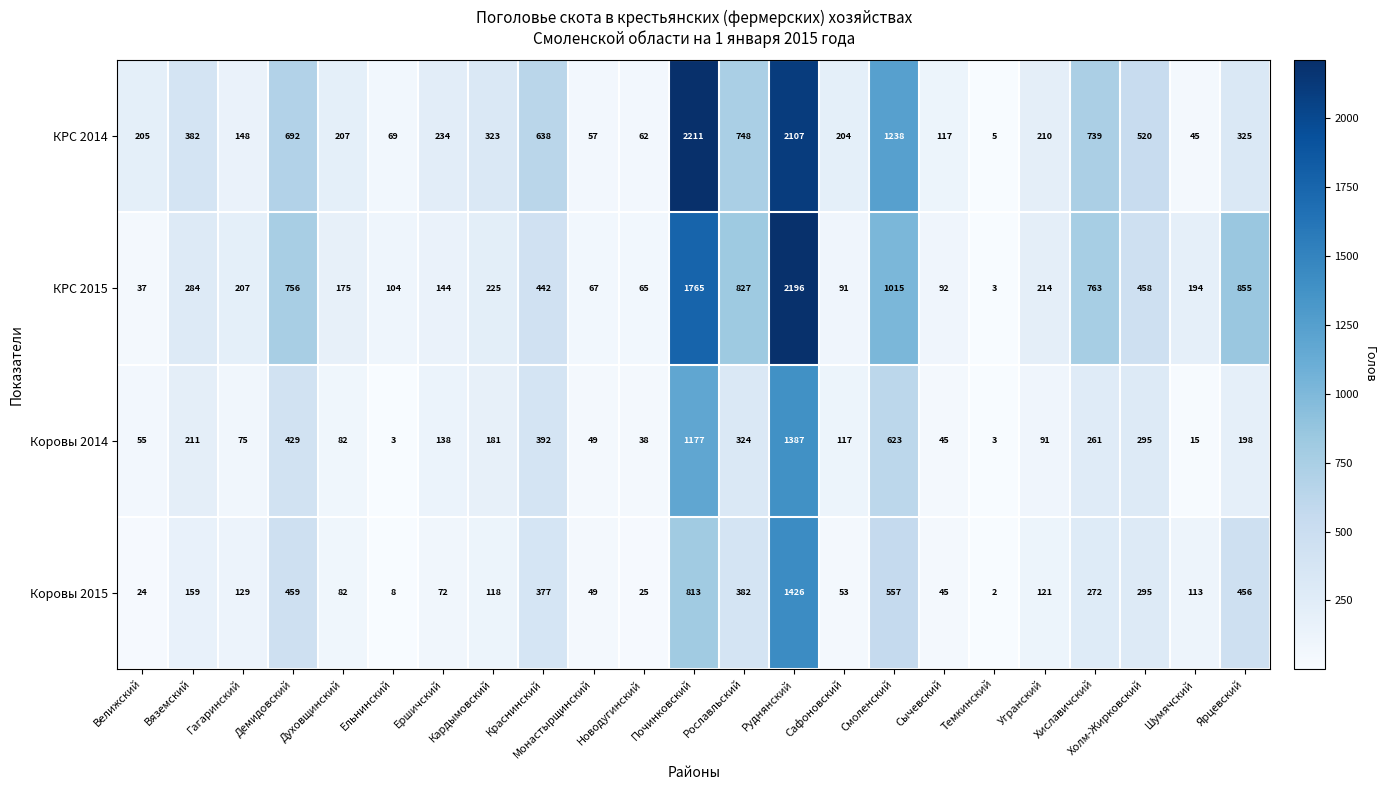

At which label is Коровы 2015 closest to 714?

Починковский